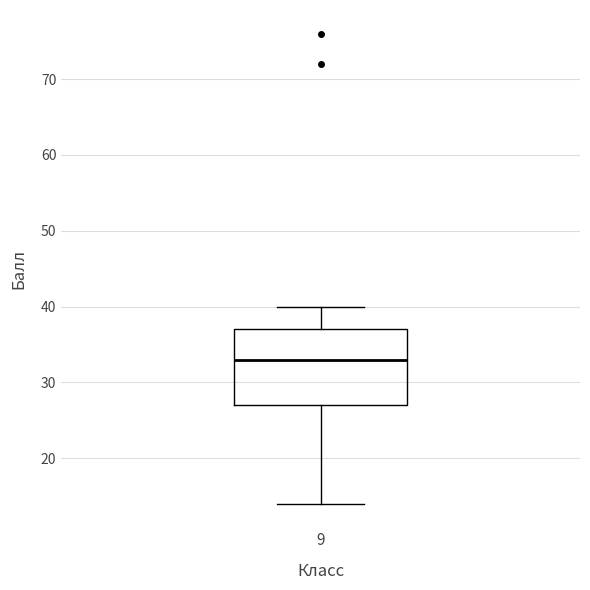

Transcribe this box plot: give where the median line is, the range the box spans, and where the two whiskers end, as read against the y-axis. The values are not printed on the chart, so give them approximately, as read against the axis.

median 33, box 27 to 37, whiskers 14 to 40